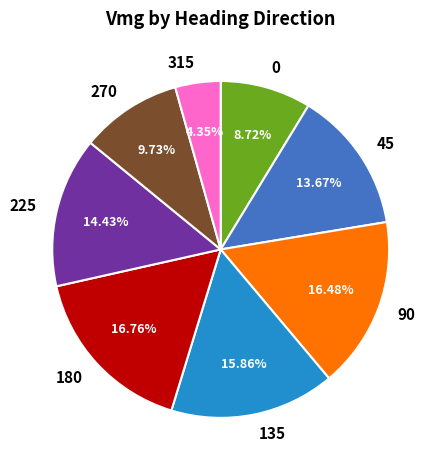

How many slices are in this pie chart?

8